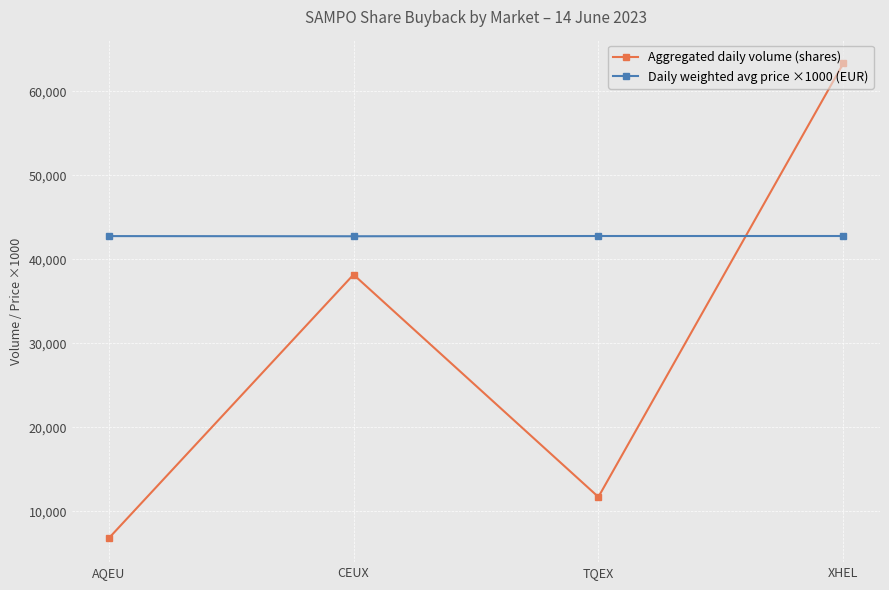

True or false: Daily weighted avg price ×1000 (EUR) has more than 1 interior local peaks.

False